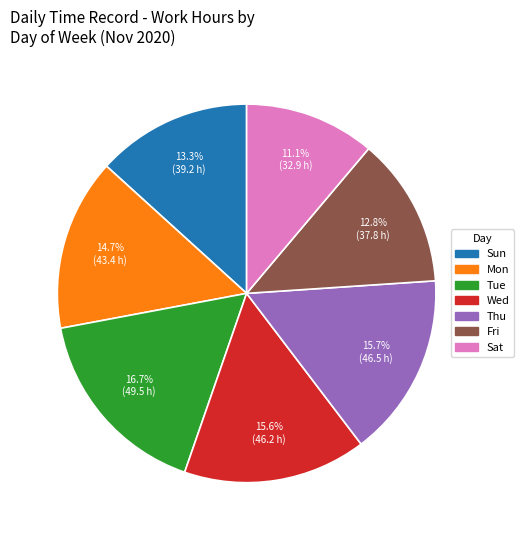

Does Fri account for over 50% of the chart?

No